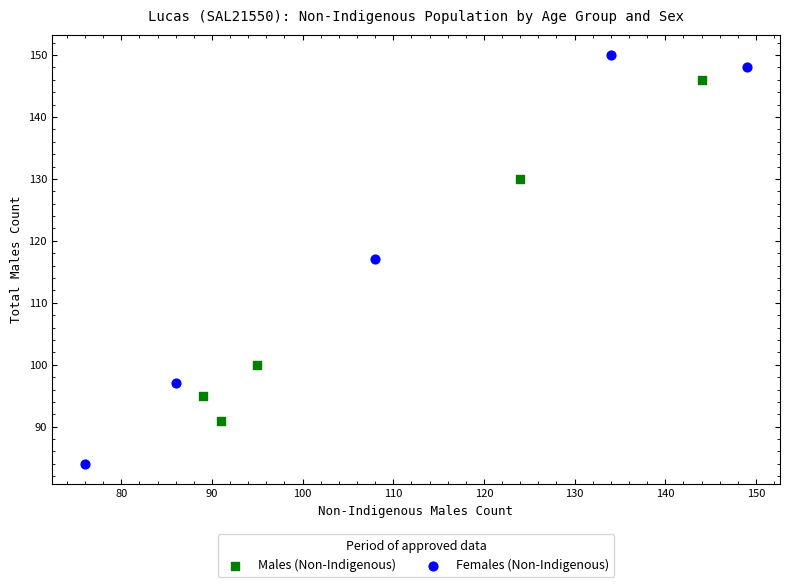

Which series reaches the minimum Y coordinate?

Females (Non-Indigenous)